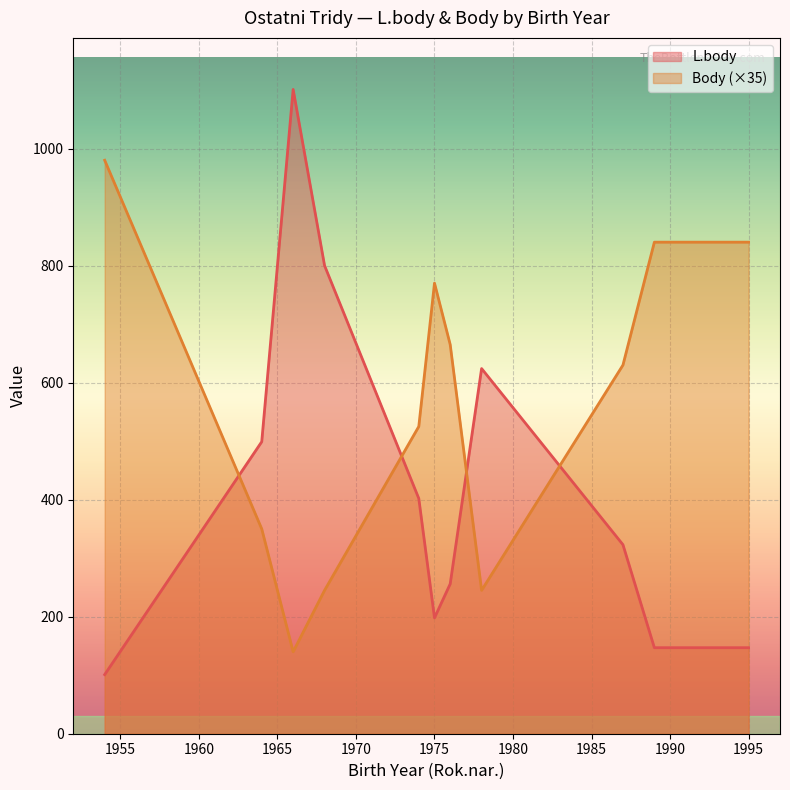

Rank the series by their average value, from highest to lowest.

Body (×35), L.body